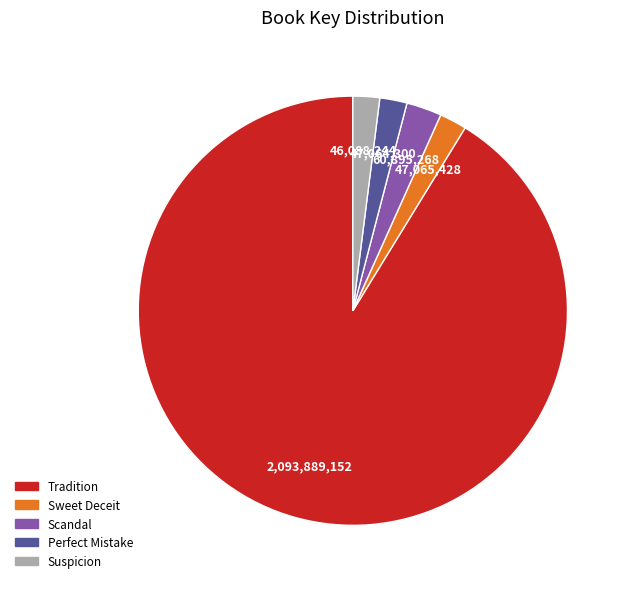

Count the number of slices in the pie.

5